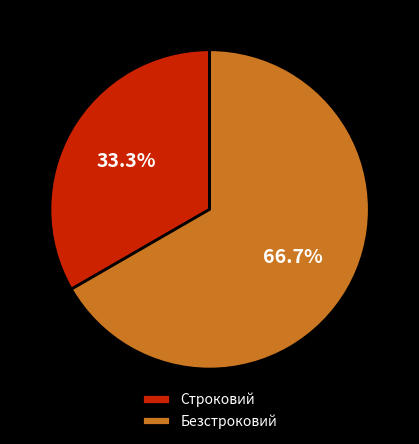

What is the smallest slice in the pie chart?

Строковий